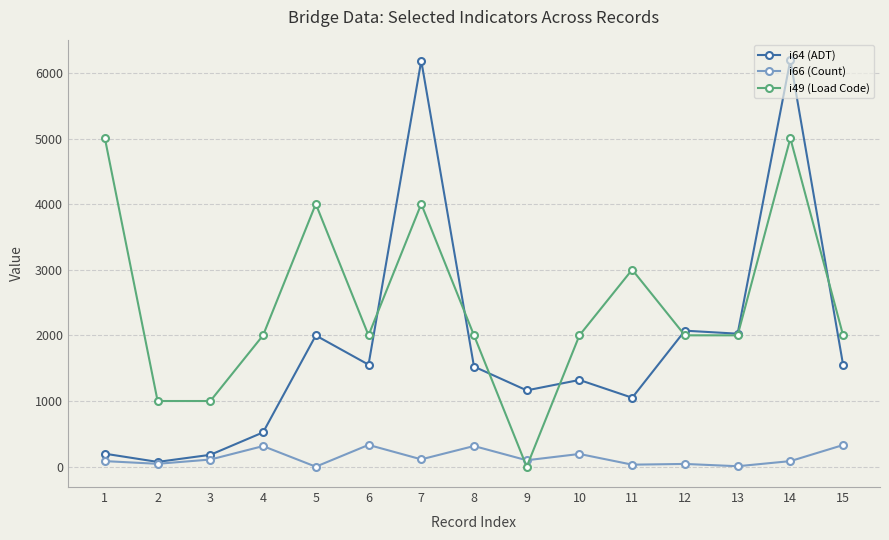

How many times do i66 (Count) and i49 (Load Code) cross each other?

2